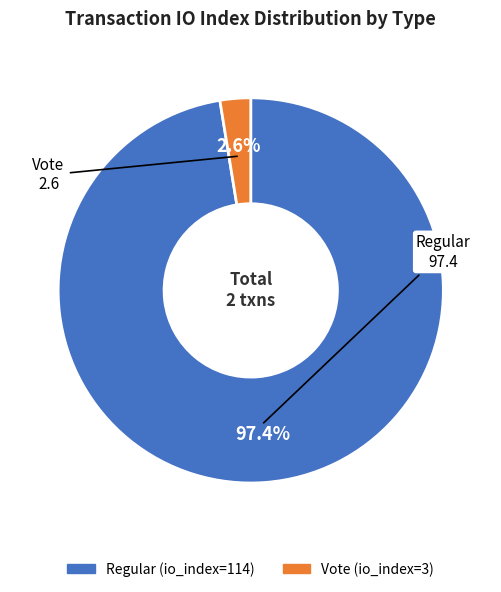

What is the smallest slice in the pie chart?

Vote